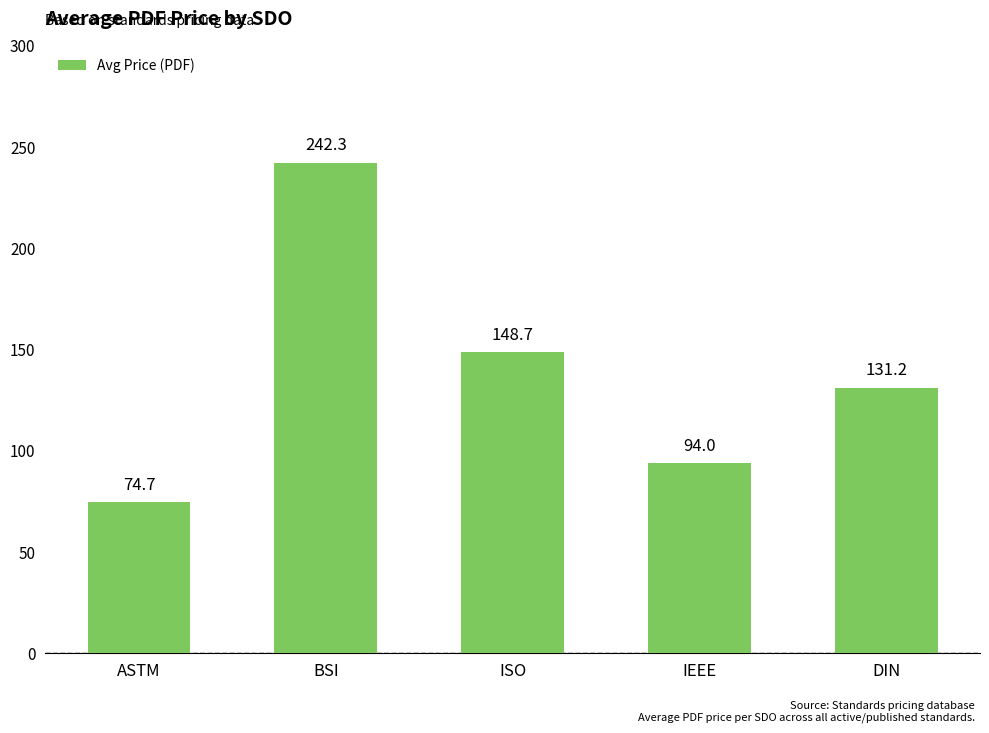

What is the smallest value displayed?

74.7